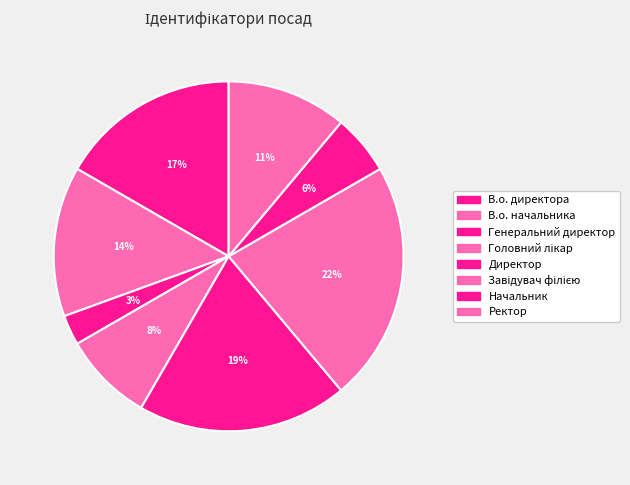

Combined, do Директор and Ректор account for over 50%?

No